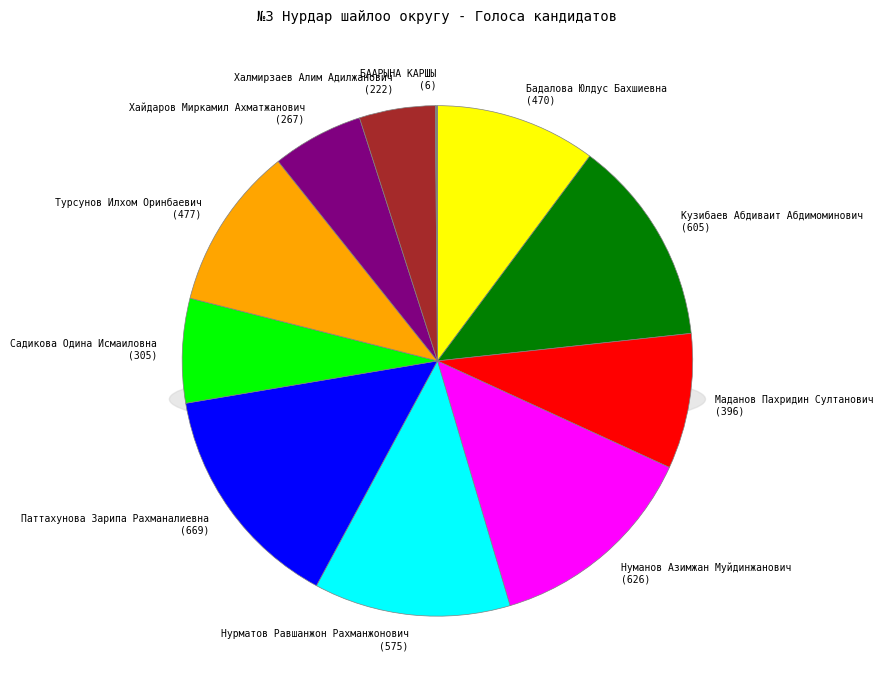

Which slice is the largest?

Паттахунова Зарипа Рахманалиевна